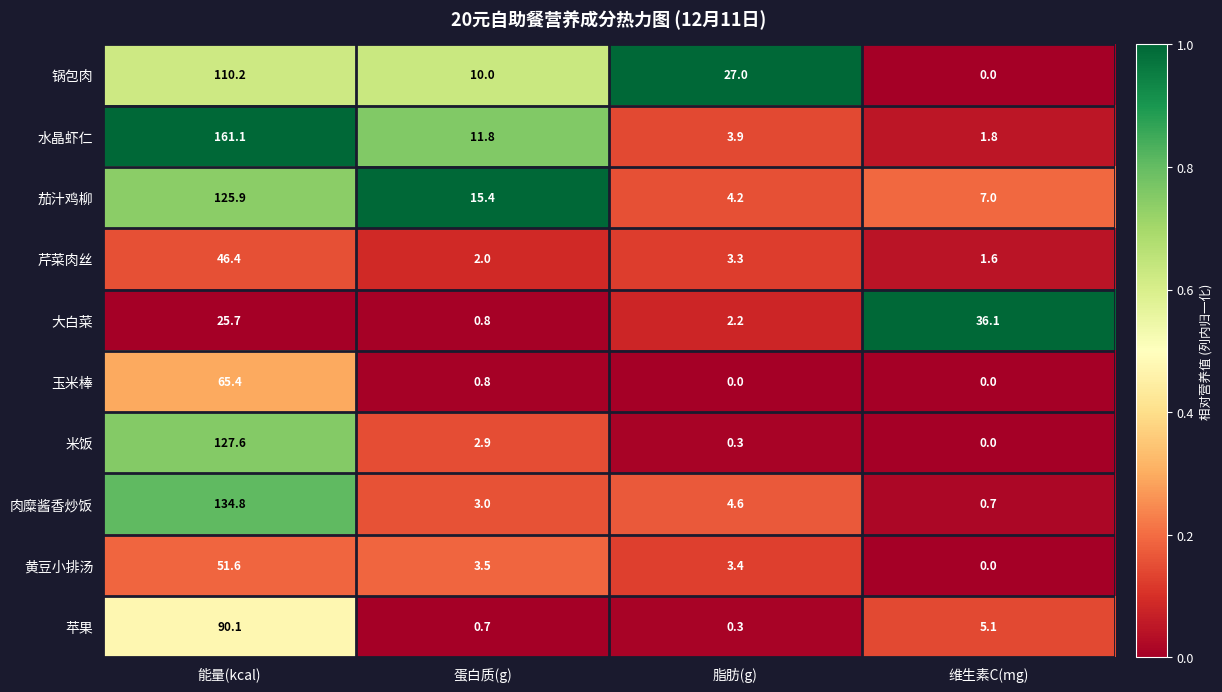

What is the total value across all series at 脂肪(g)?

49.2